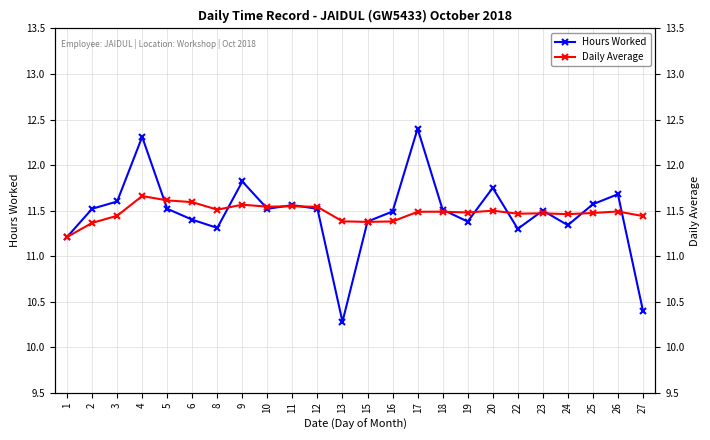

Which series changed the most between 5 and 18?

Daily Average